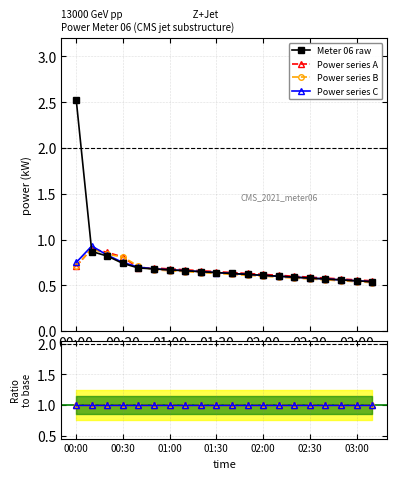

True or false: power_b has more than 0 interior local peaks.

True